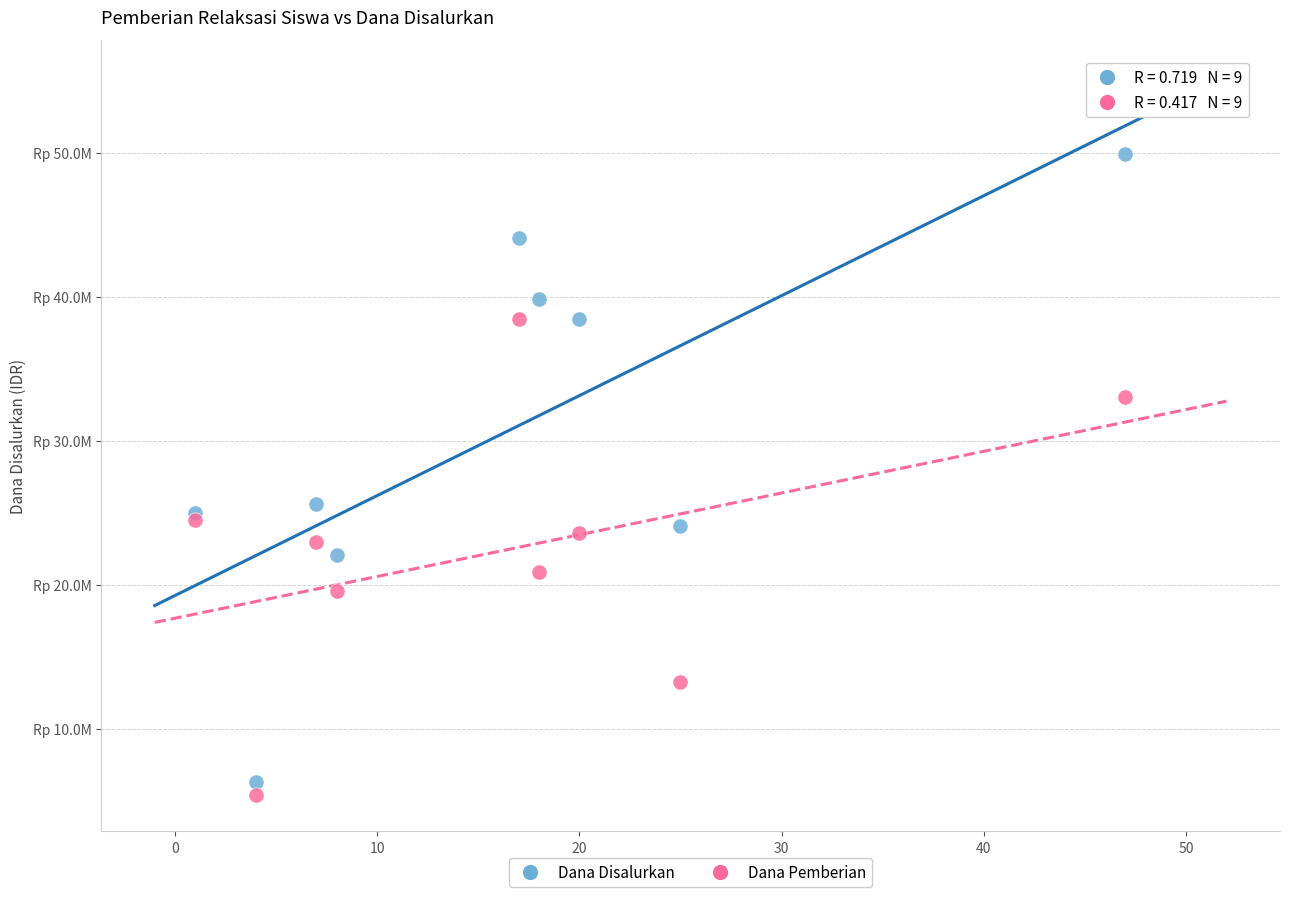

Which series reaches the maximum Y coordinate?

Dana Disalurkan